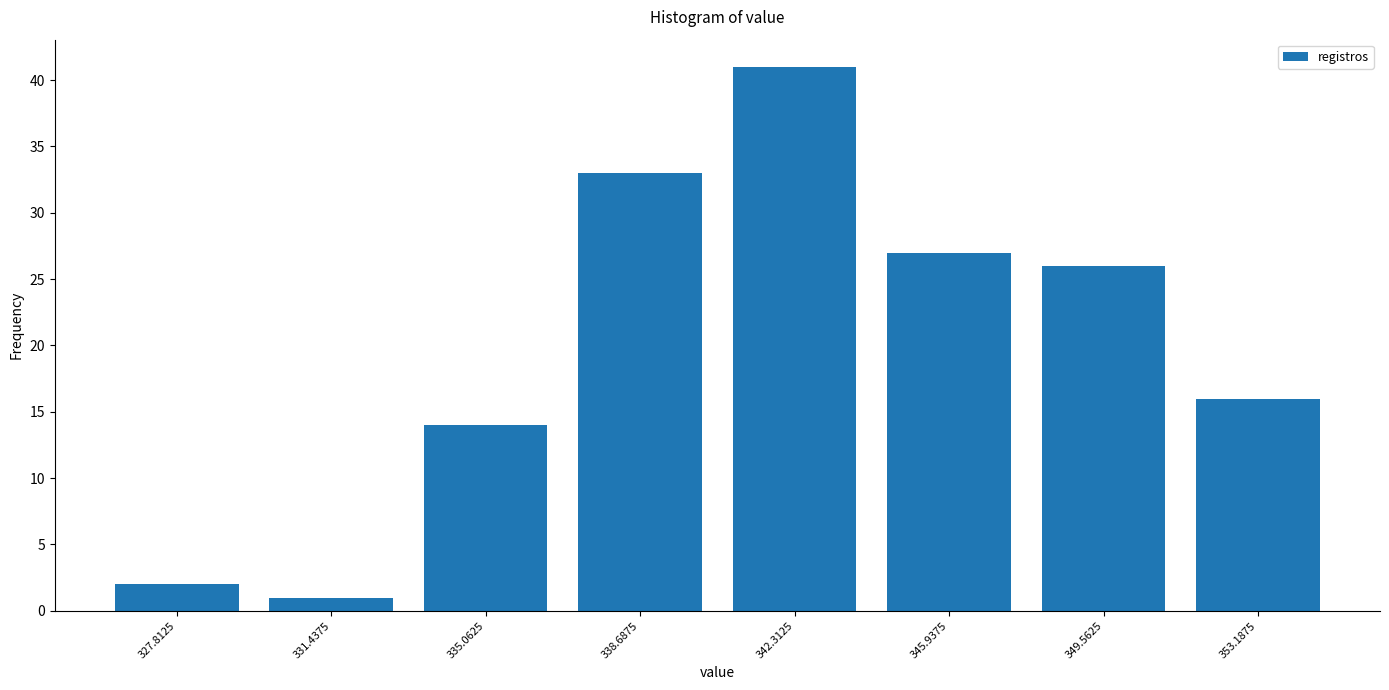

What is the height of the bar covering 337.0 to 340.5 on the x-axis? Neither the bar edges nor the heights are printed on the chart, so give them approximately, as read against the axes.

33